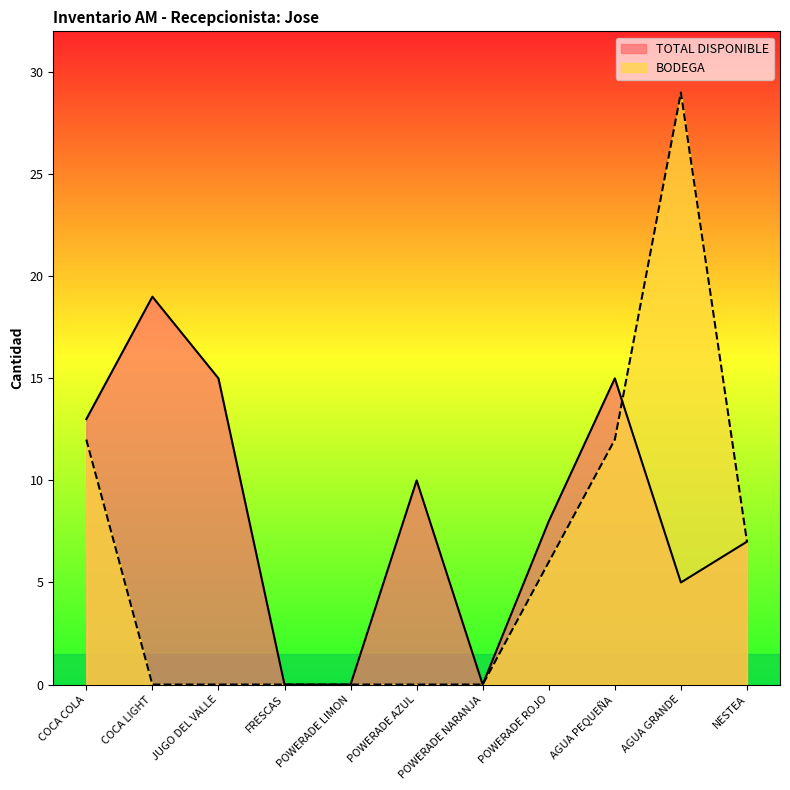

True or false: TOTAL DISPONIBLE and BODEGA intersect in this chart.

True